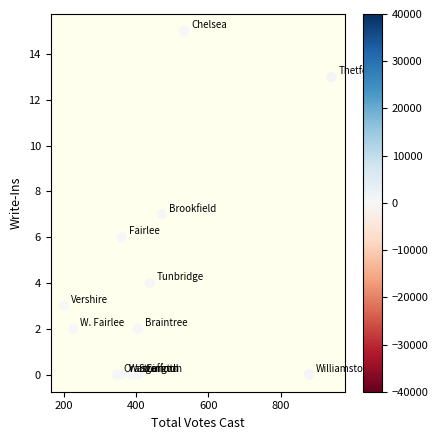

What is the range of Y values (max minus min)?

15